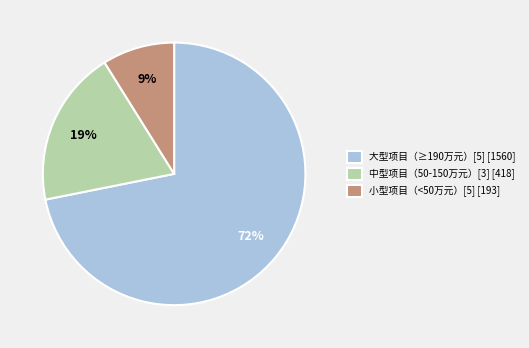

To the nearest percent, what is the average slice percentage?

33%